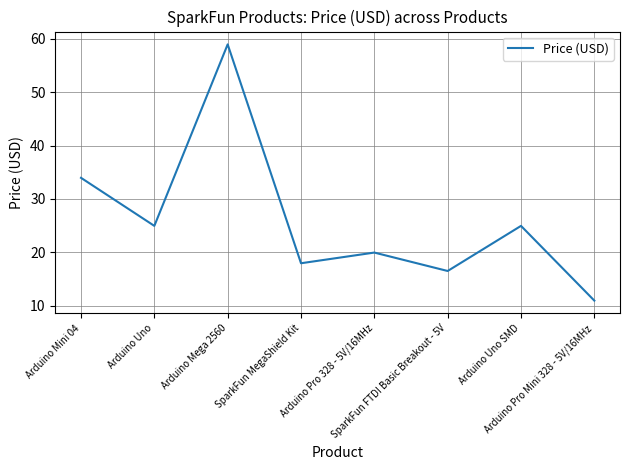

At which category does the data reach its first local valley?

Arduino Uno